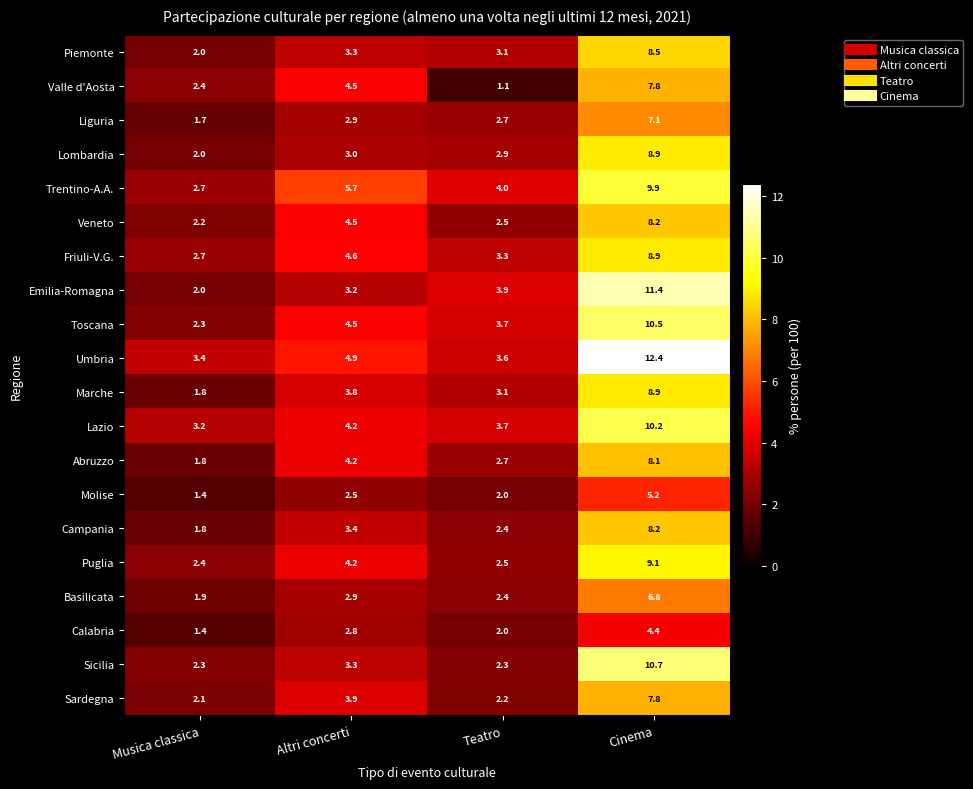

What is the maximum value shown in the chart?

12.4